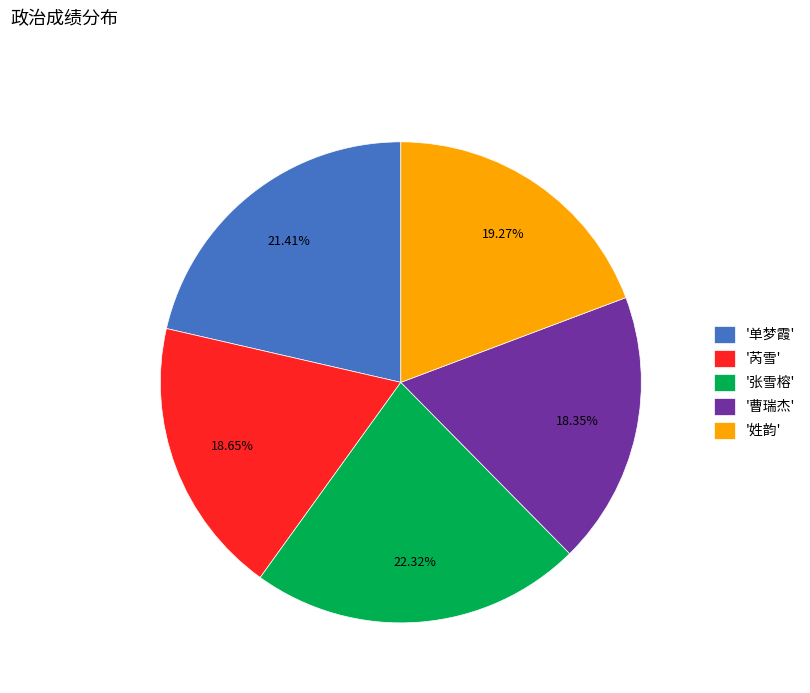

Is there a majority slice in this chart?

No